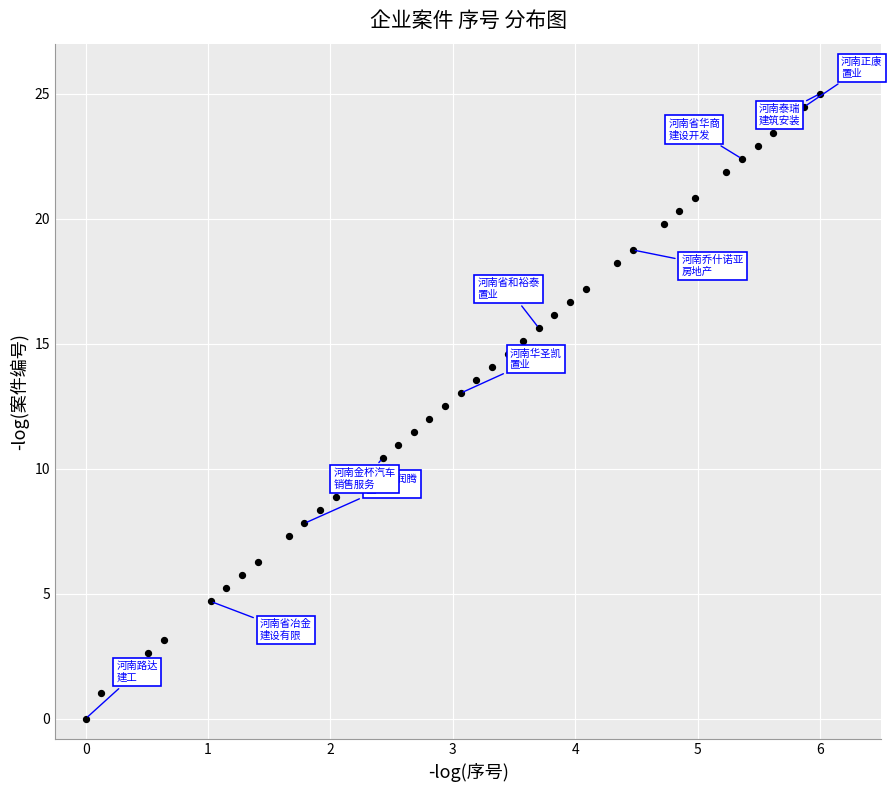

What is the range of X values (max minus min)?

6.0